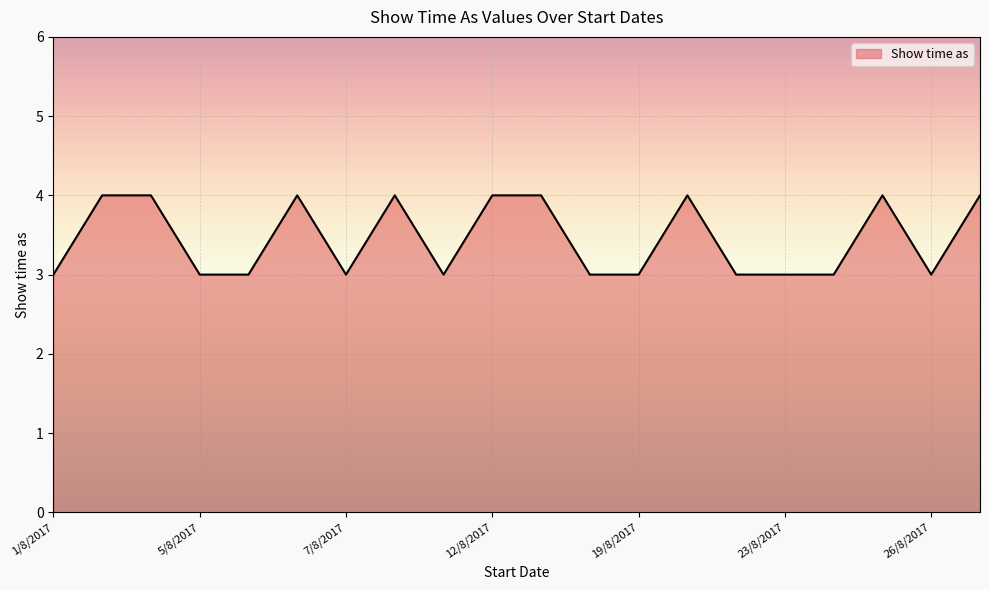

What is the maximum value shown in the chart?

4